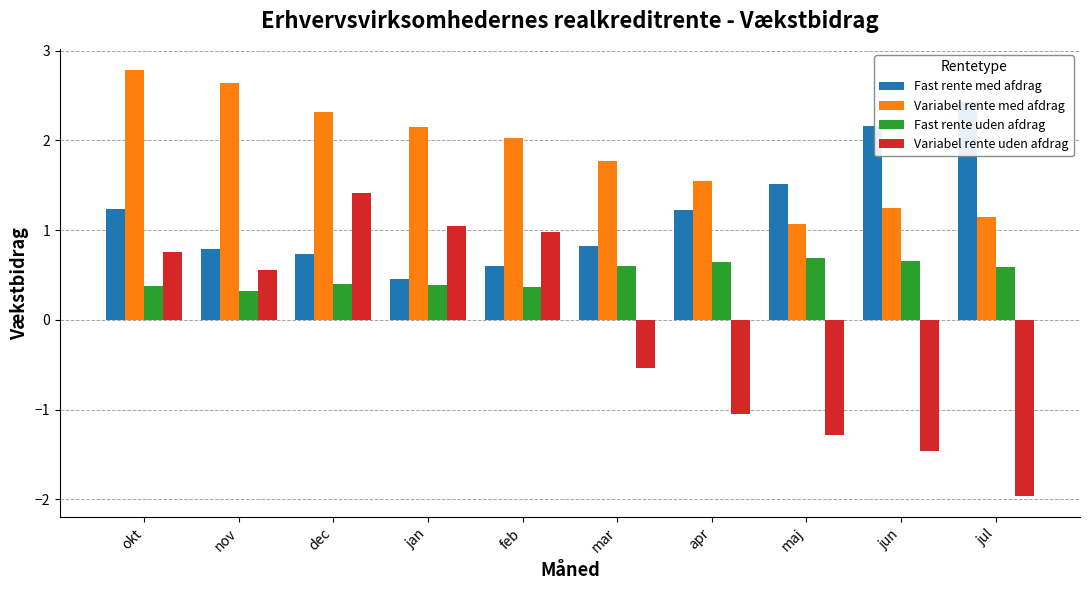

Rank the series by their average value, from highest to lowest.

Variabel rente med afdrag, Fast rente med afdrag, Fast rente uden afdrag, Variabel rente uden afdrag